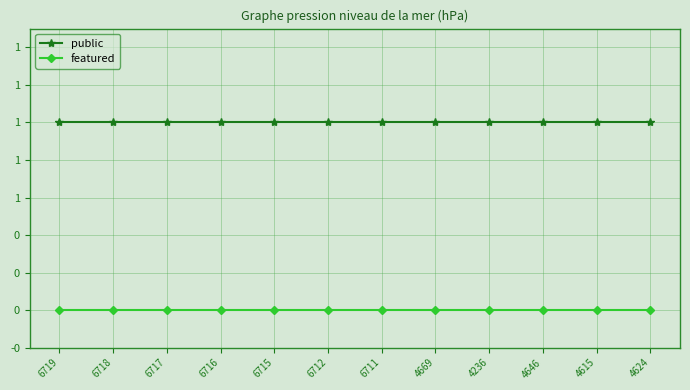

Is it true that public equals 1 at 4236?

True